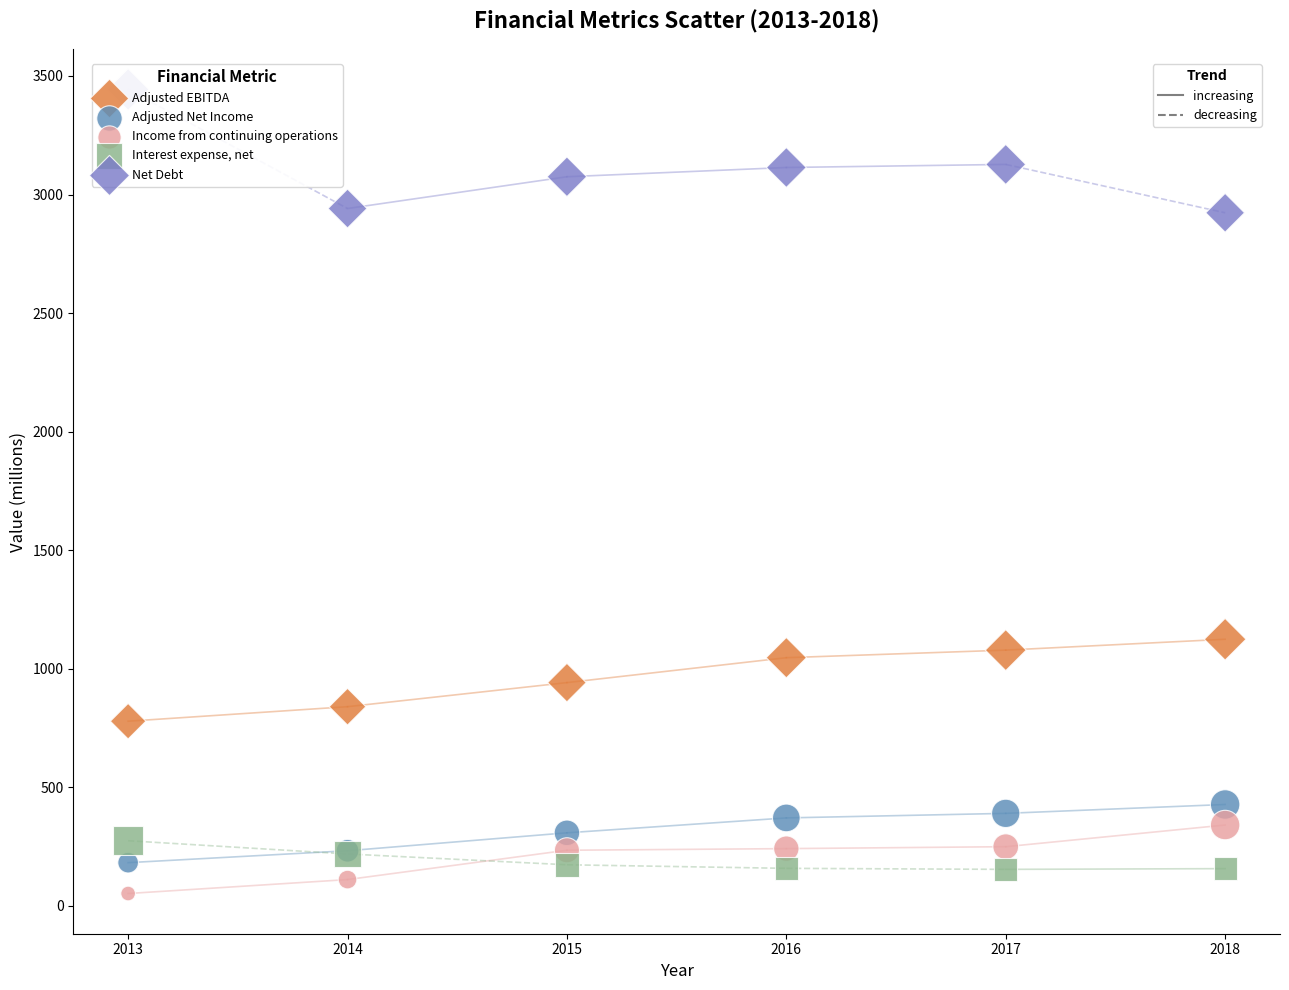

Across all series, what Y value is closest to 1747?

1124.4